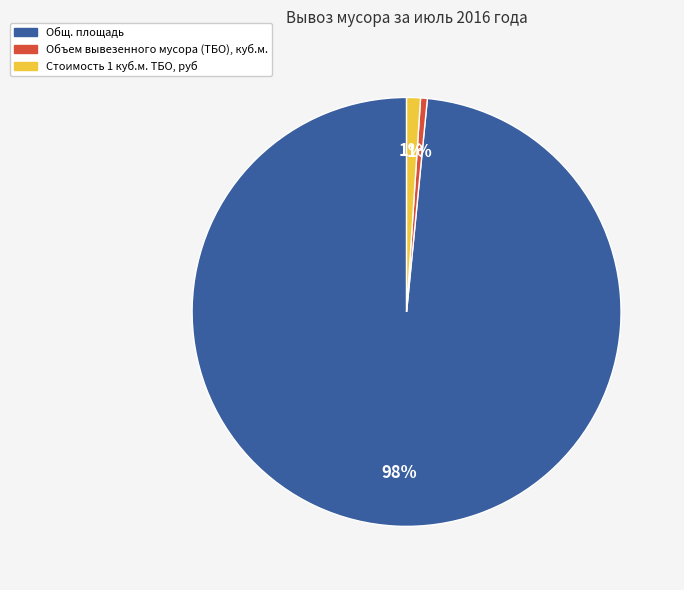

What percentage is the Стоимость 1 куб.м. ТБО, руб slice, to the nearest percent?

1%